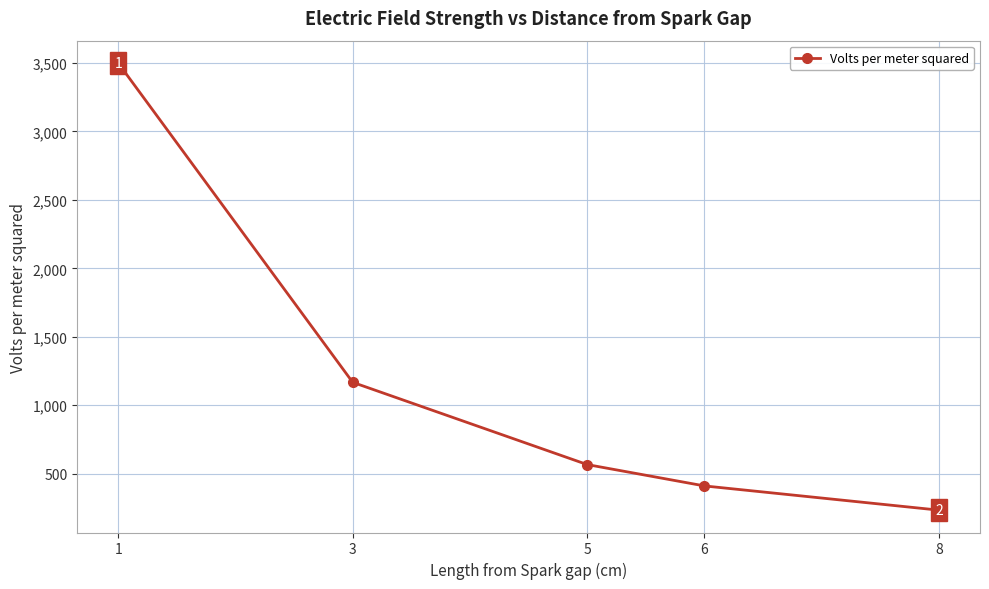

Is it true that the value at 1 is 5317?

False